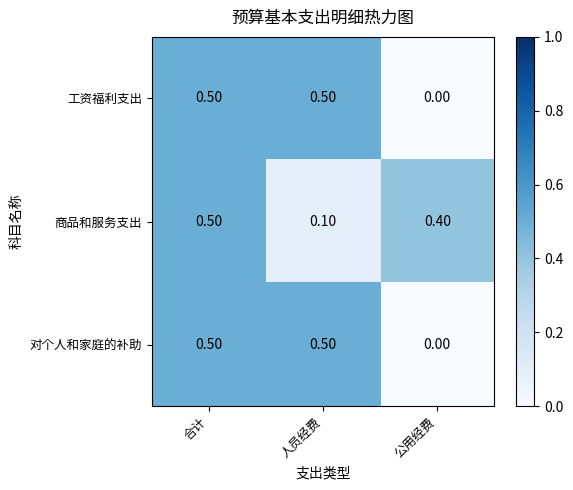

List the labels in order of 商品和服务支出 value, largest first.

合计, 公用经费, 人员经费